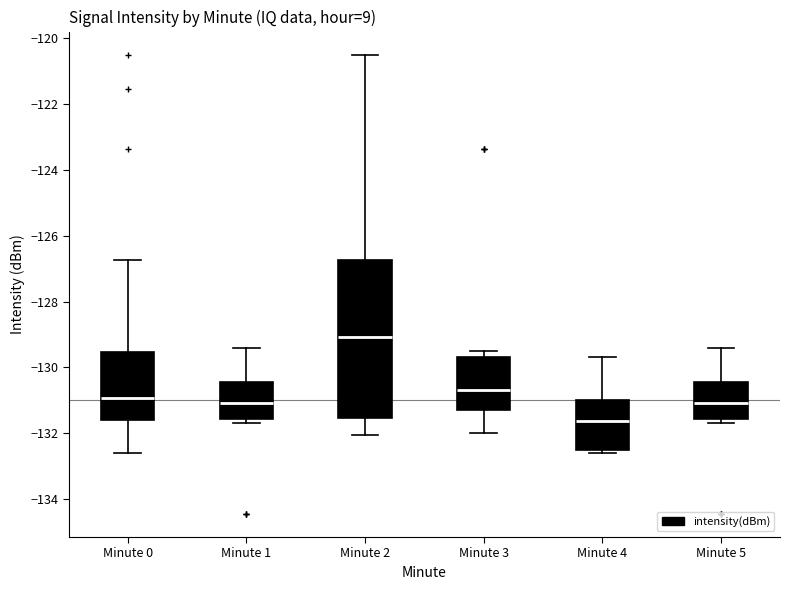

Reading left to right, transcribe this box plot: for each box, give where its median line is, the range the box spans, and where its two whiskers end, as read against the y-axis. The values are not printed on the chart, so give them approximately, as read against the axis.

Minute 0: median -131.0, box -131.6 to -129.6, whiskers -132.6 to -126.8
Minute 1: median -131.0, box -131.6 to -130.4, whiskers -131.6 (just below the box's lower edge) to -129.4
Minute 2: median -129.0, box -131.6 to -126.8, whiskers -132.0 to -120.4
Minute 3: median -130.6, box -131.4 to -129.6, whiskers -132.0 to -129.4
Minute 4: median -131.6, box -132.6 to -131.0, whiskers -132.6 (just below the box's lower edge) to -129.6
Minute 5: median -131.0, box -131.6 to -130.4, whiskers -131.6 (just below the box's lower edge) to -129.4